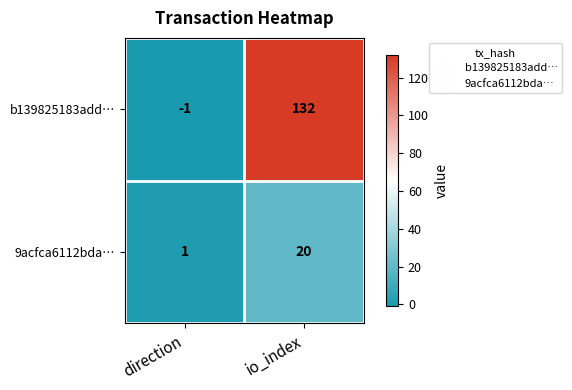

True or false: 9acfca6112bda… has a value of 1 at direction.

True